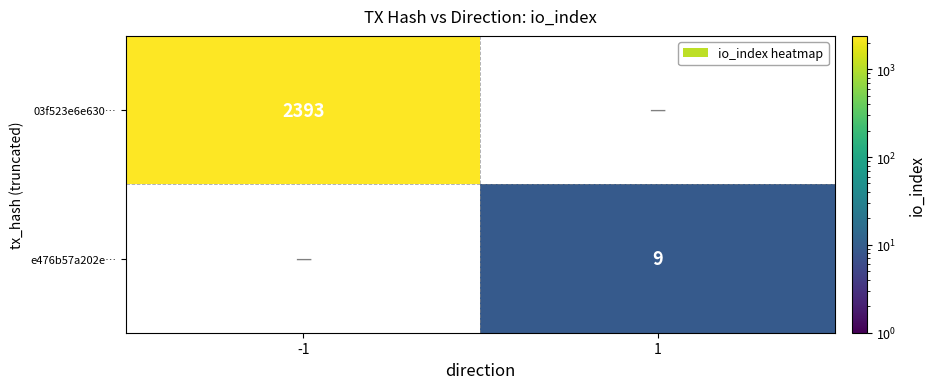

How many data points does each series have?

2